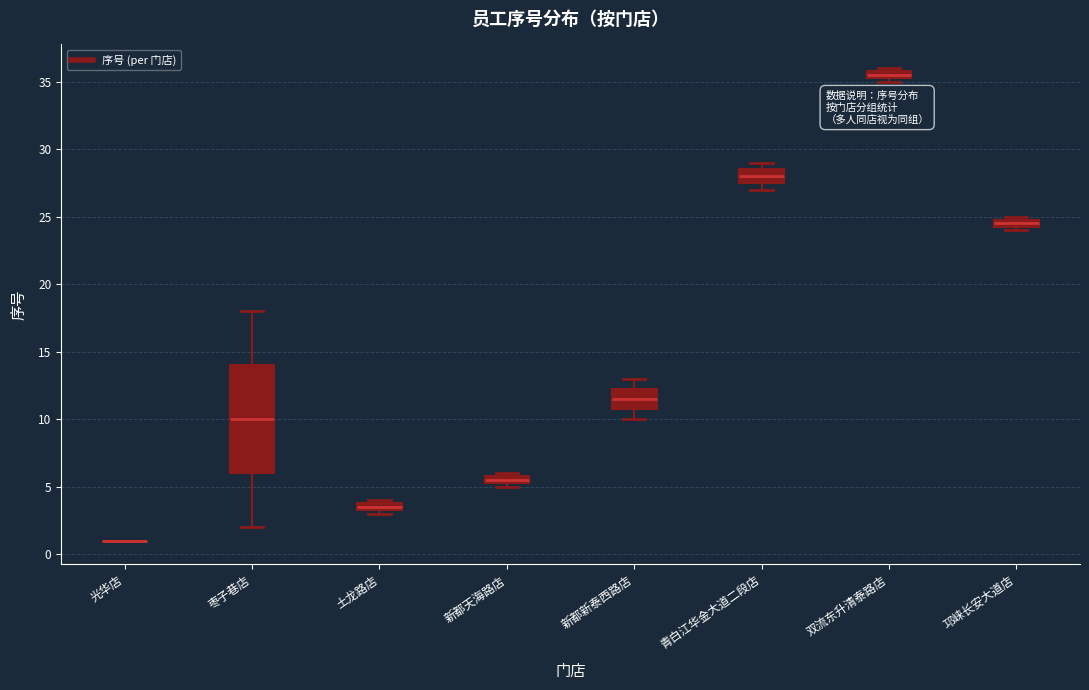

Which box is the tallest, from its lower edge to its upper edge?

枣子巷店